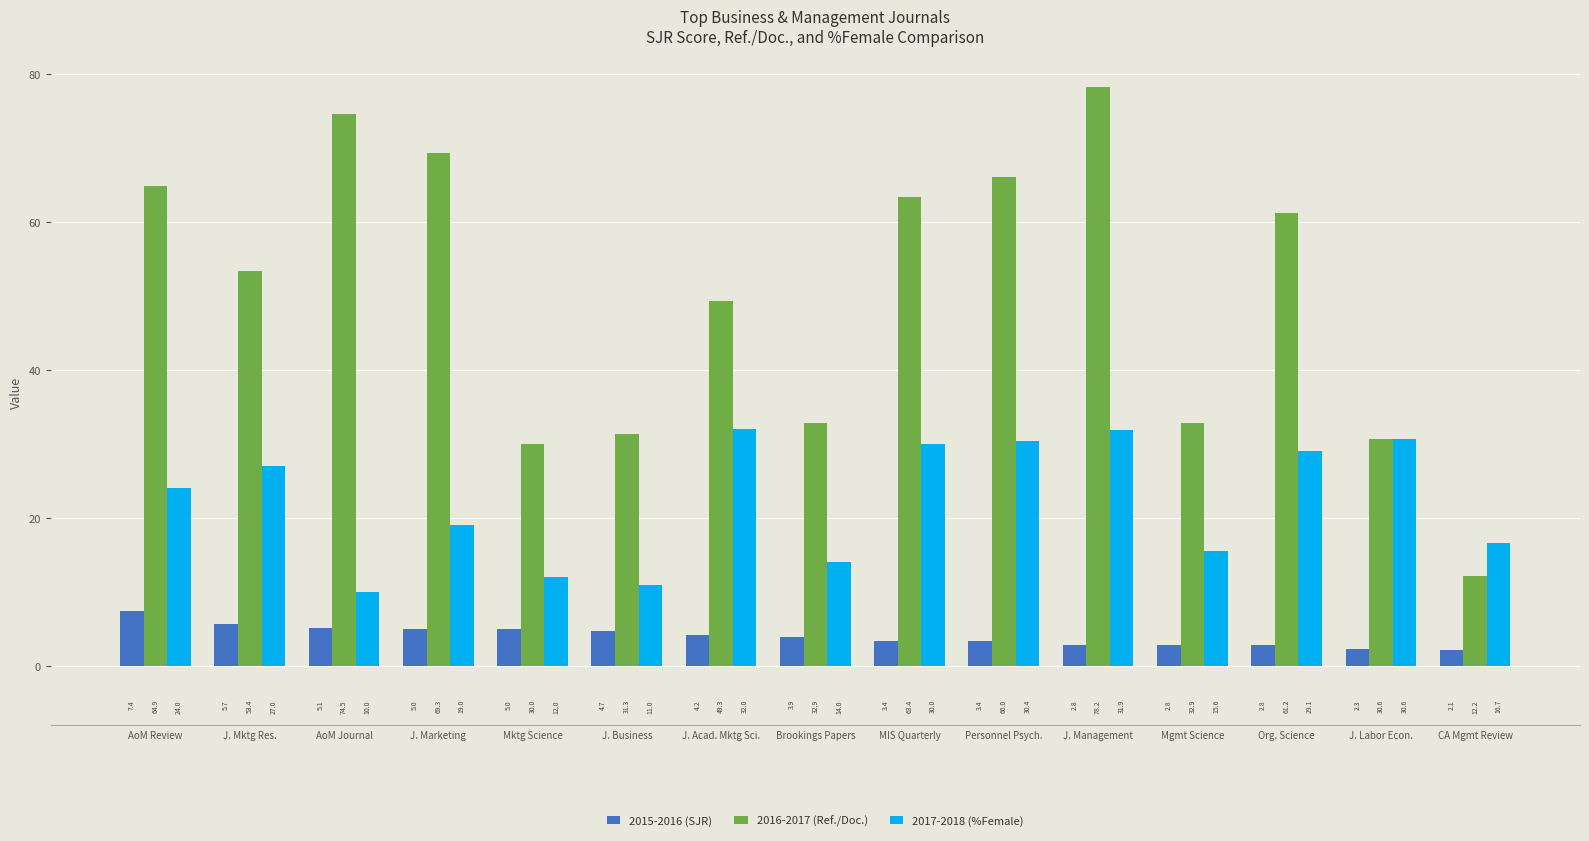

Read the 2015-2016 (SJR) value at J. Mktg Res..

5.7